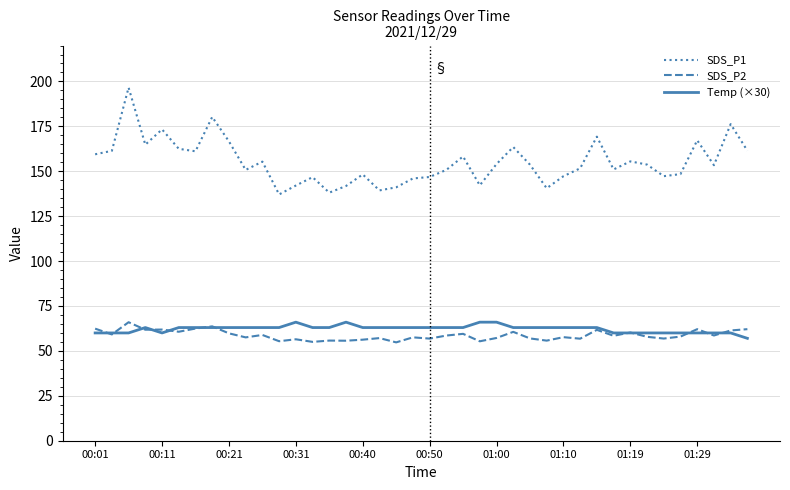

Which series has the largest total across all categories?

SDS_P1